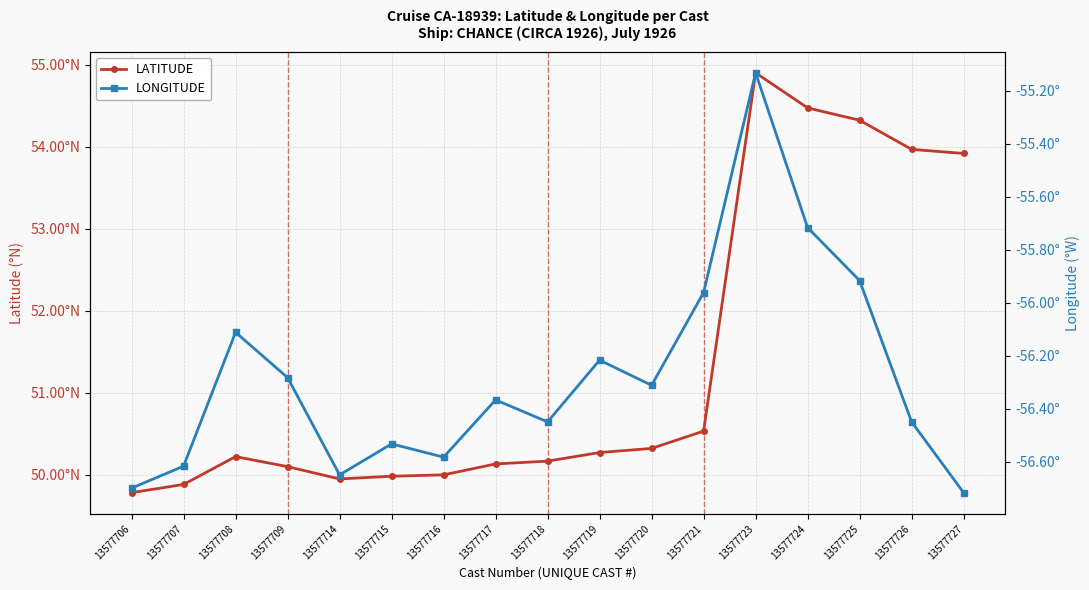

Is the value of LATITUDE at 13577718 greater than the value of LONGITUDE at 13577723?

Yes